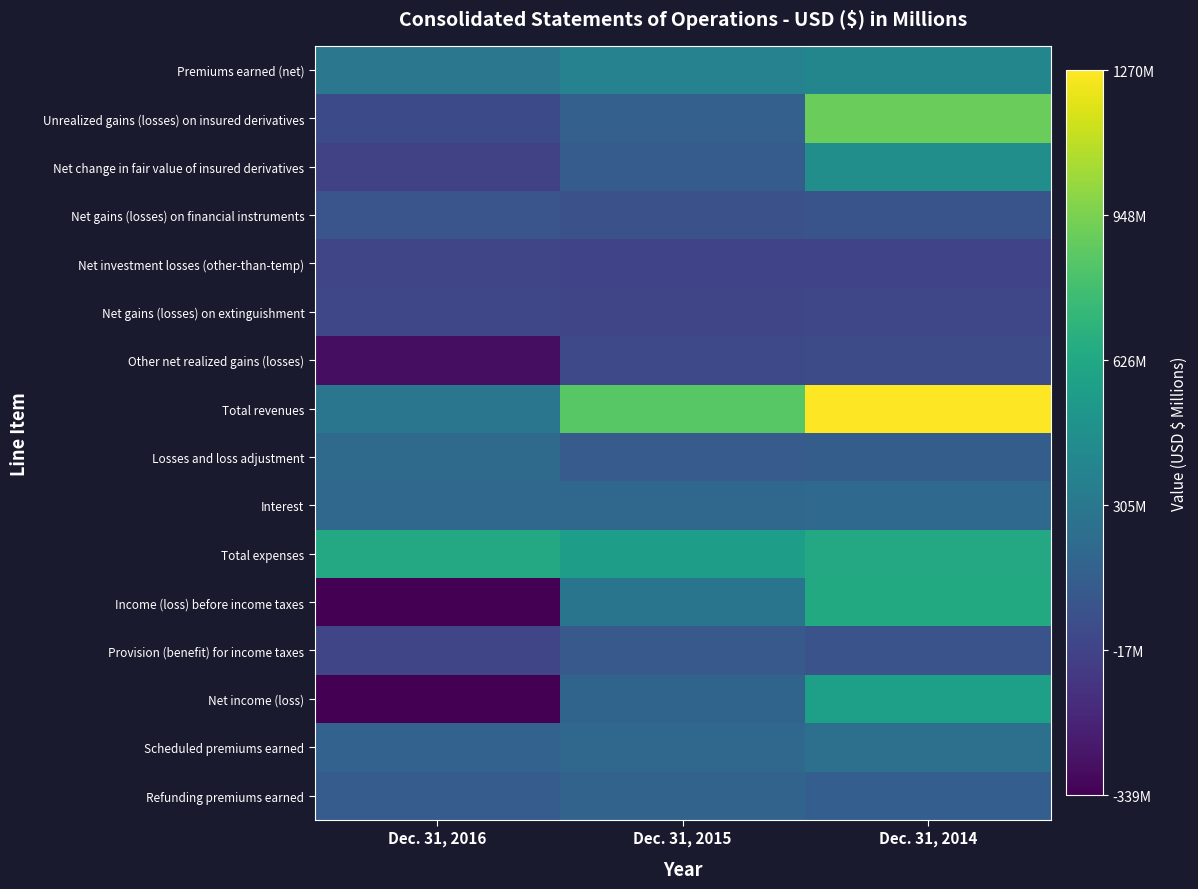

At how many categories does at least one series exceed 822?

2